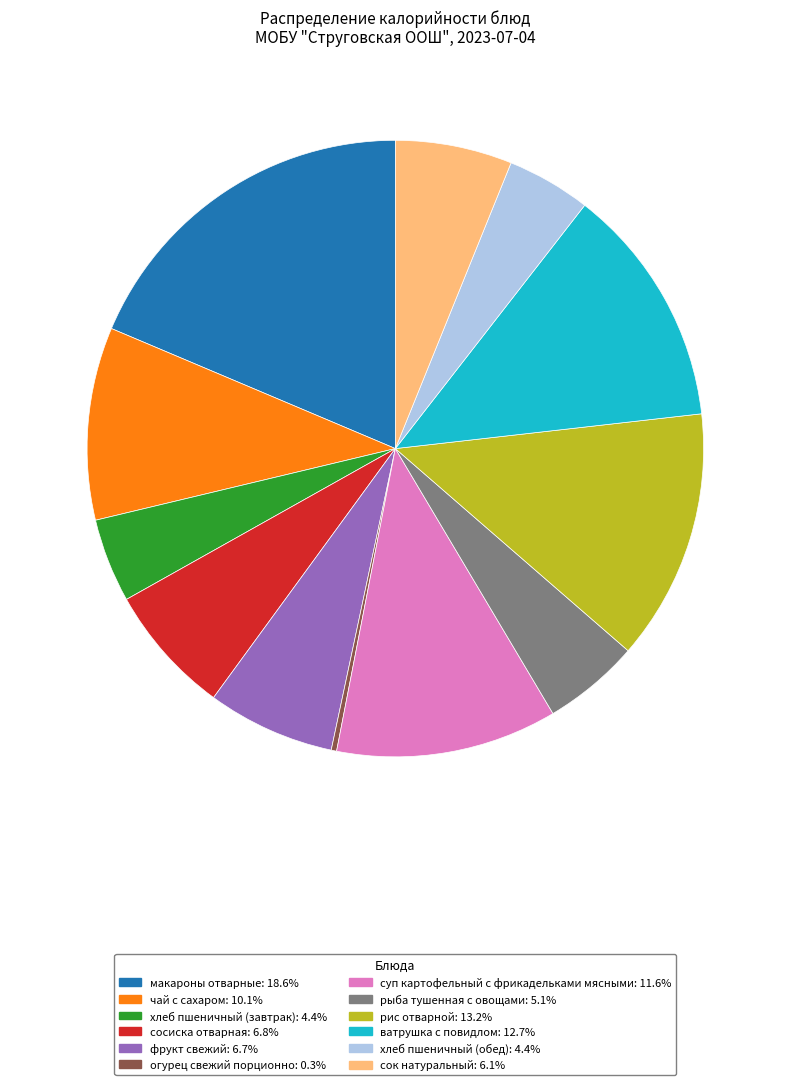

What is the ratio of the value at фрукт свежий to the value at сосиска отварная?

1.0